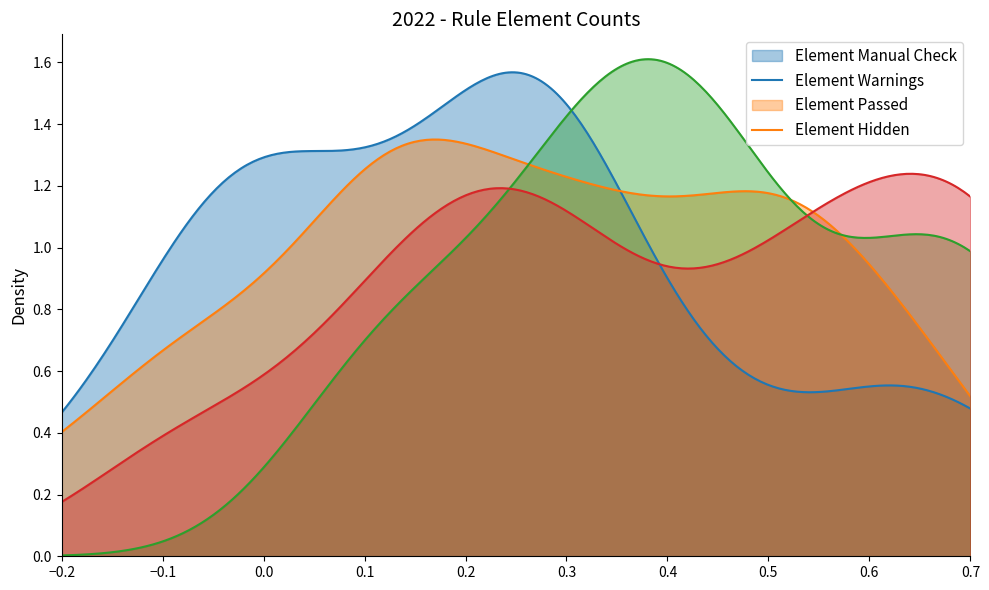

Which series has the widest spread of values?

Element Passed